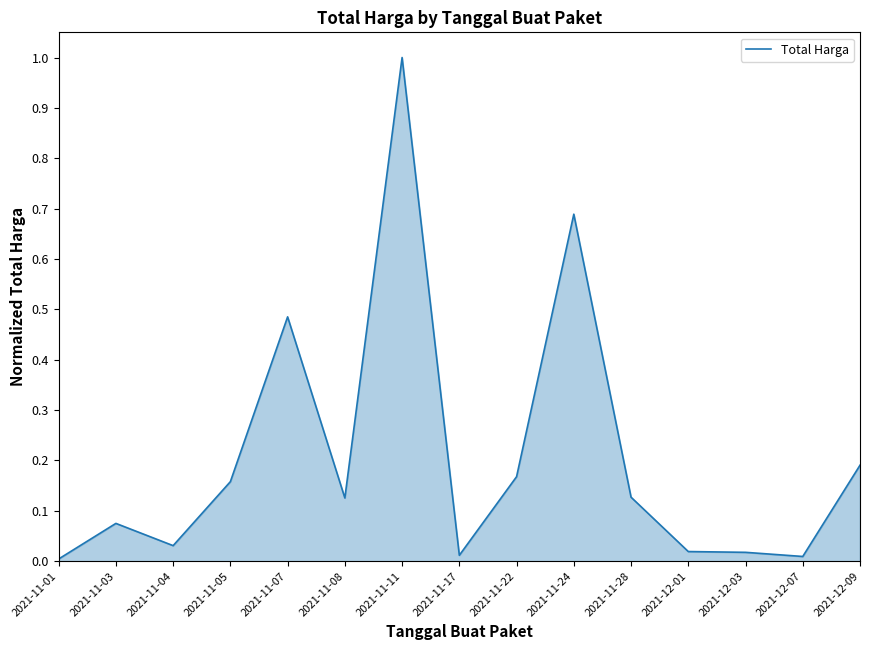

True or false: the data shows 0.3 at 2021-11-22.

False